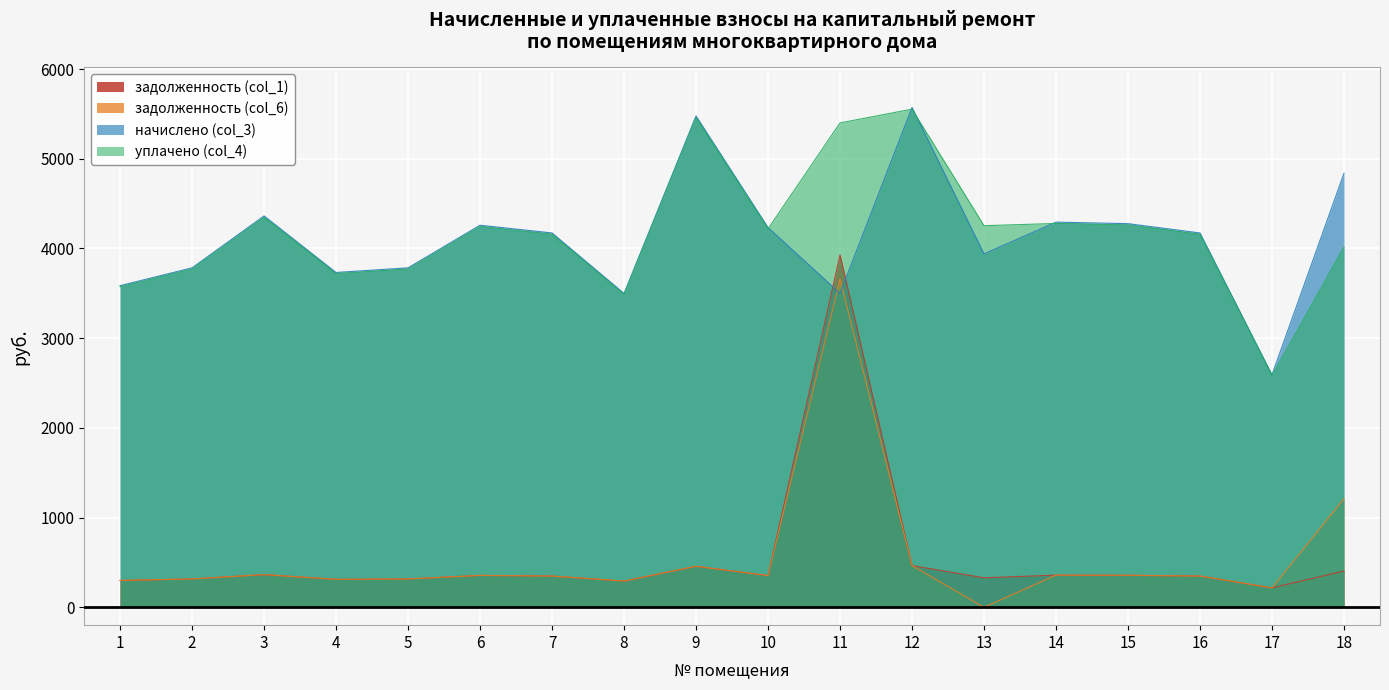

Which label corresponds to the largest value in the chart?

12